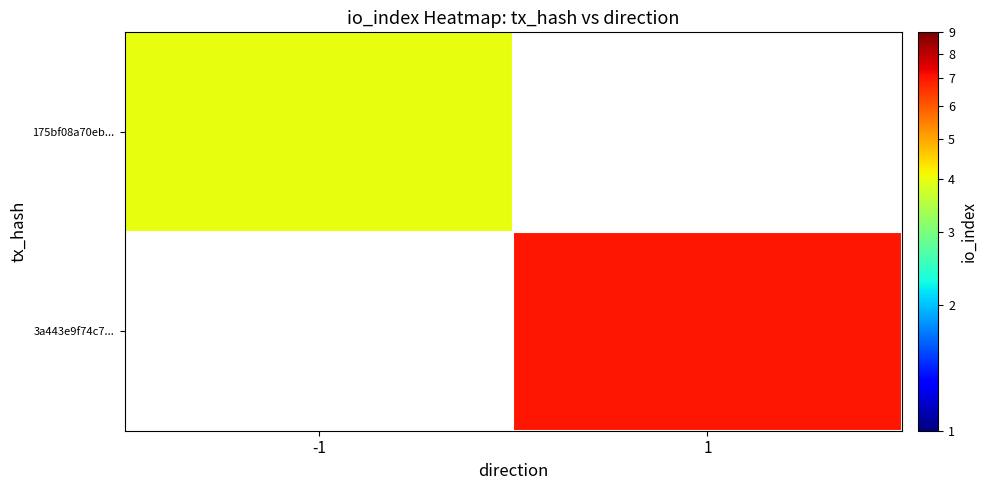

The 3a443e9f74c7... series shows 7.0 at 1. True or false?

True